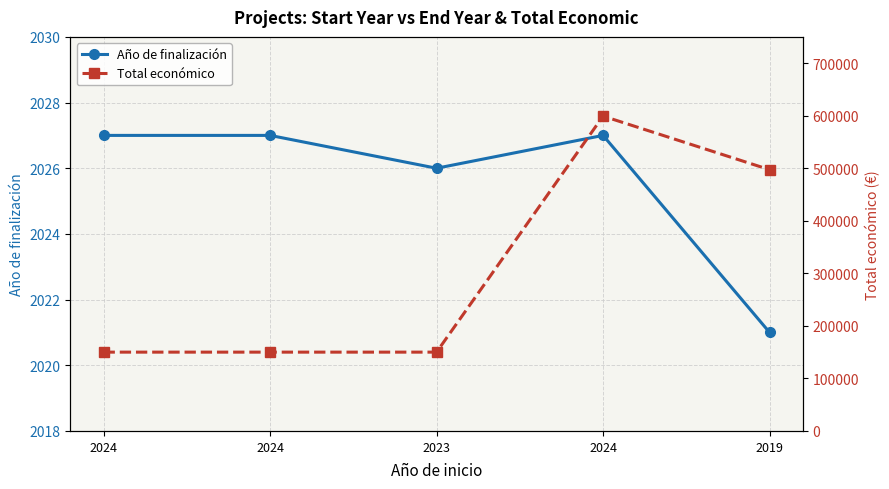

What value does the Total económico series have at 2024, to the nearest 10?

150000